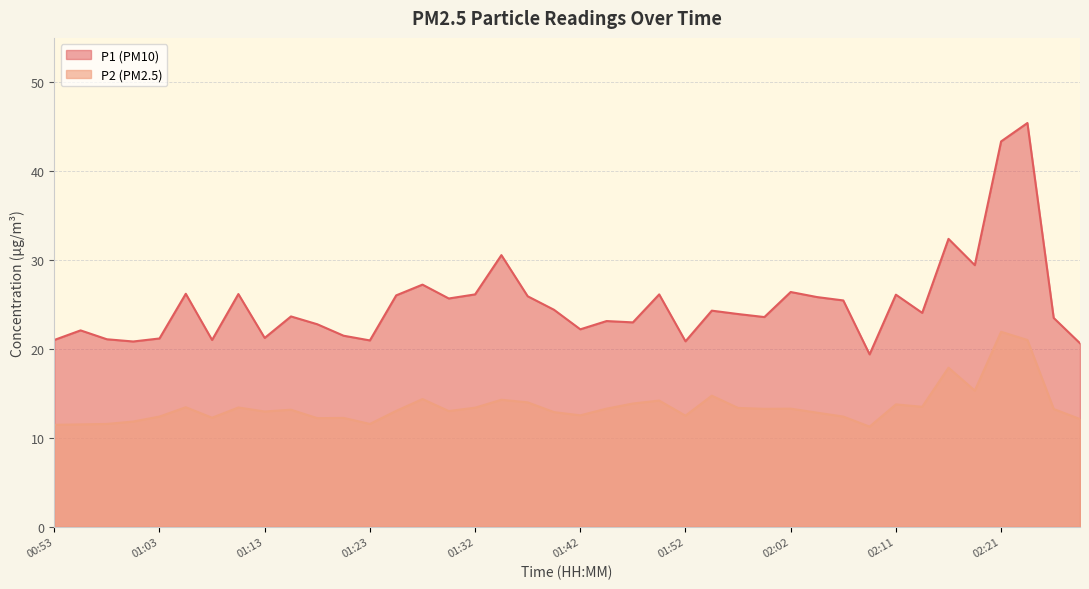

What is the spread (max minus min) of values at 00:53?

9.6